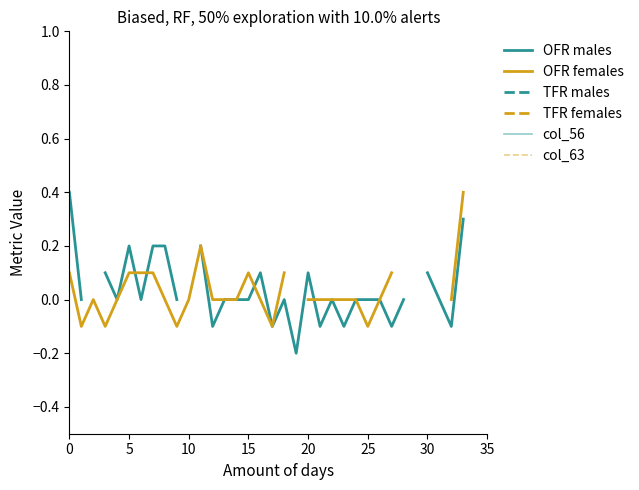

How many values in the OFR females series are below 0?

5